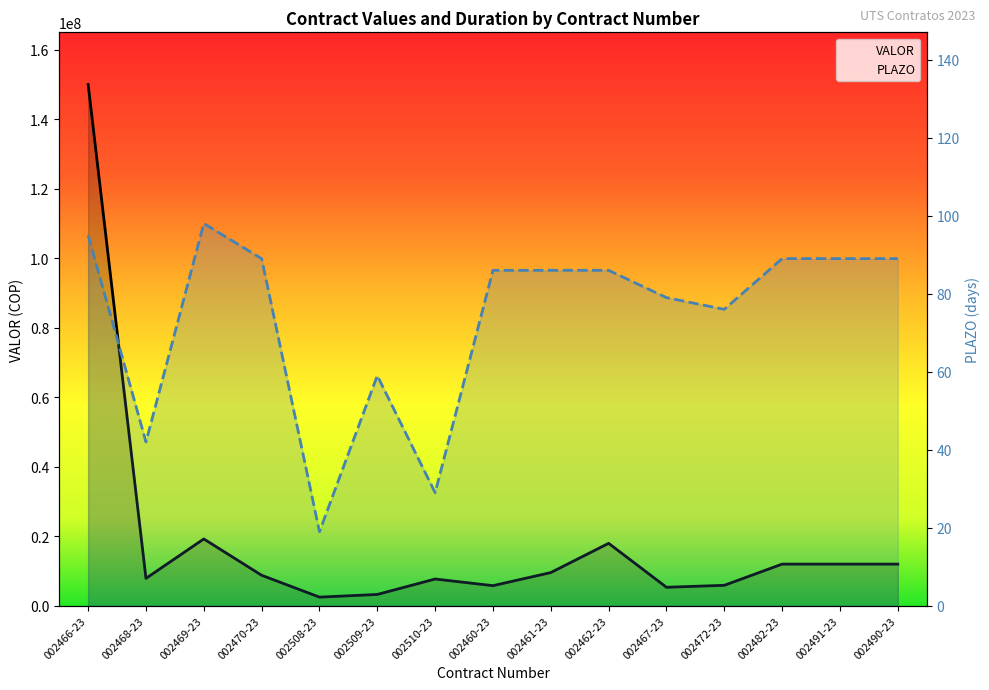

Reading left to right, list all the values displayed in this chart.

VALOR: 002466-23=150000000	002468-23=7900000	002469-23=19237540	002470-23=8789340	002508-23=2500315	002509-23=3271000	002510-23=7712000	002460-23=5800000	002461-23=9570000	002462-23=17980000	002467-23=5333333	002472-23=5903333	002482-23=12000000	002491-23=12000000	002490-23=12000000
PLAZO: 002466-23=95	002468-23=42	002469-23=98	002470-23=89	002508-23=19	002509-23=59	002510-23=29	002460-23=86	002461-23=86	002462-23=86	002467-23=79	002472-23=76	002482-23=89	002491-23=89	002490-23=89